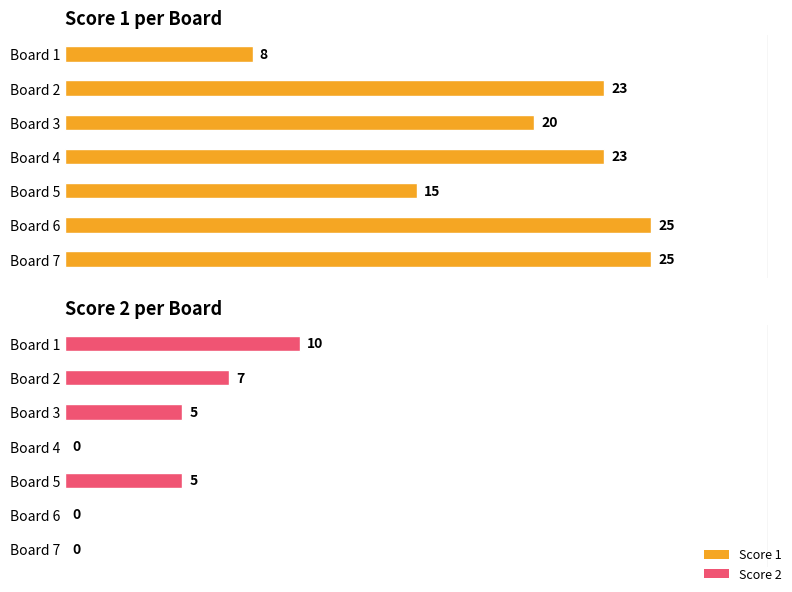

What is the difference between the maximum and minimum values in the Score 2 series?

10